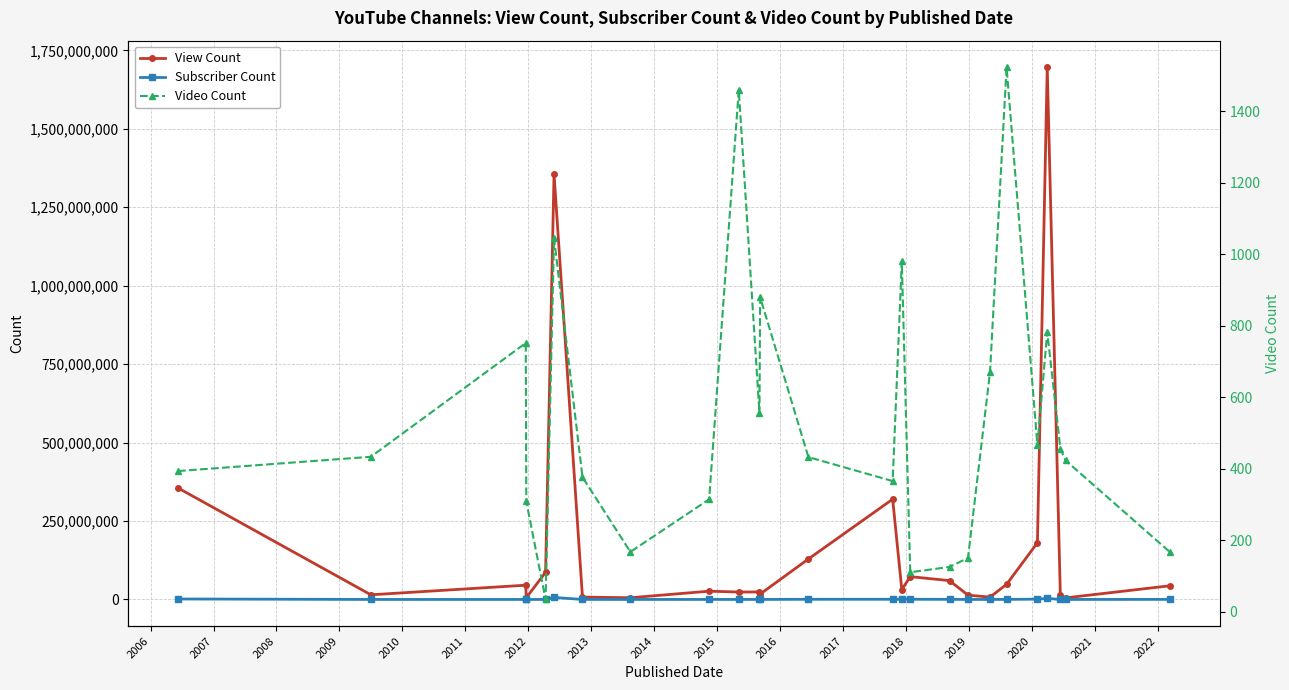

What is the difference between the maximum and minimum values in the Video Count series?

1488